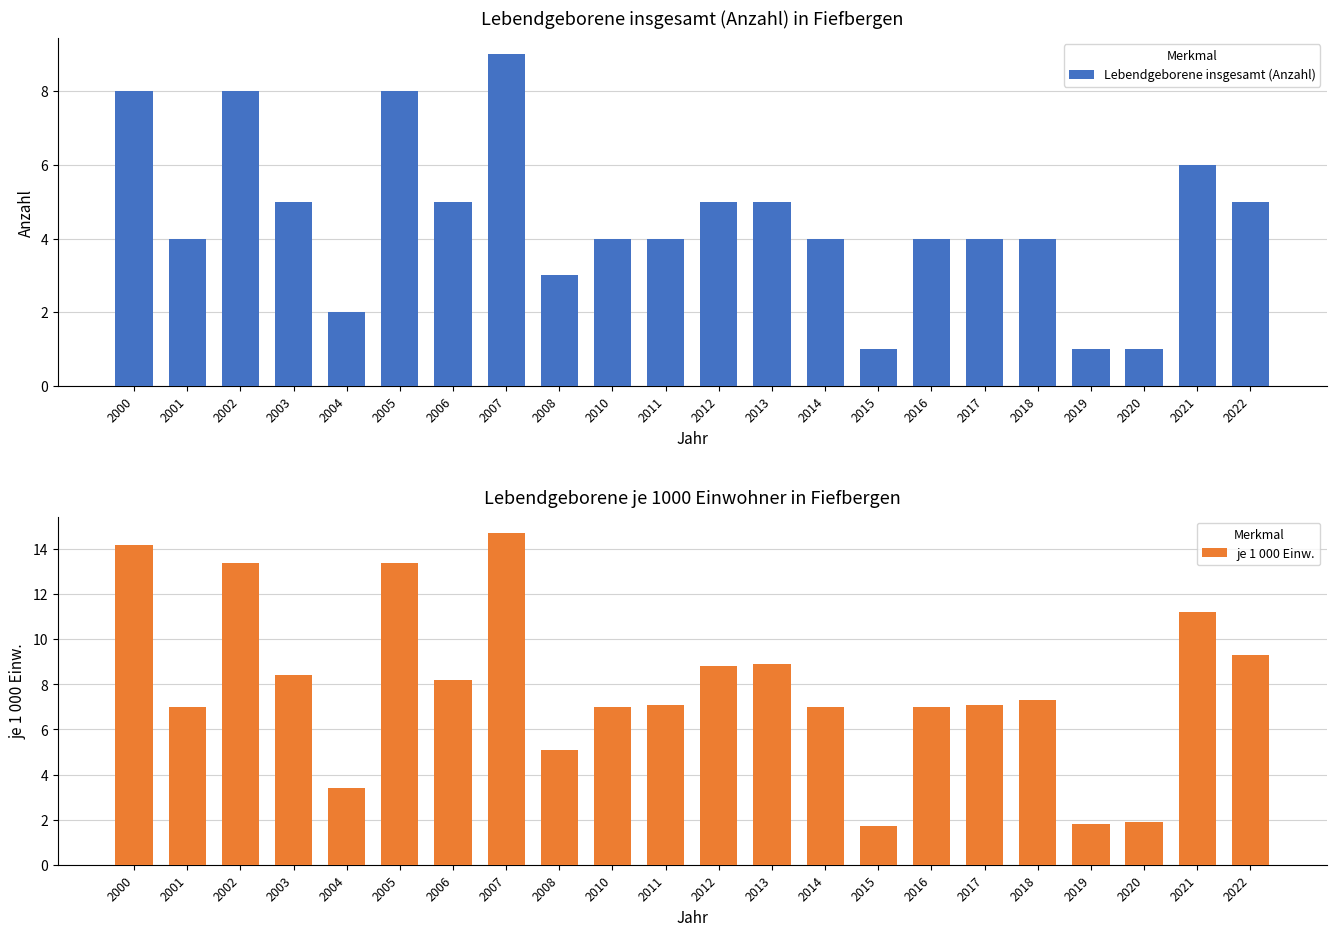

What is the value of the Lebendgeborene insgesamt (Anzahl) bar at the 17th from the left?

4